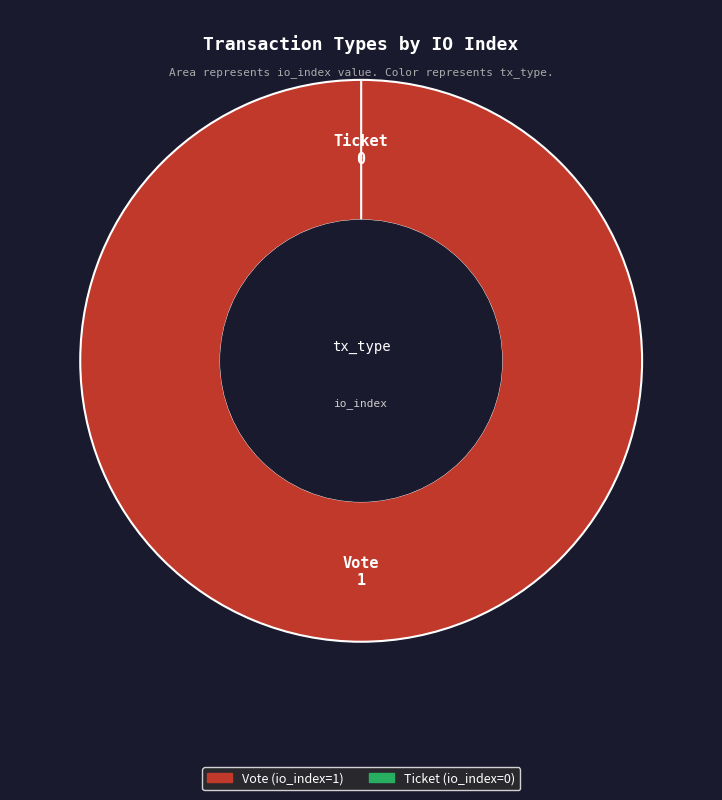

Rank the categories by value from highest to lowest.

Vote, Ticket